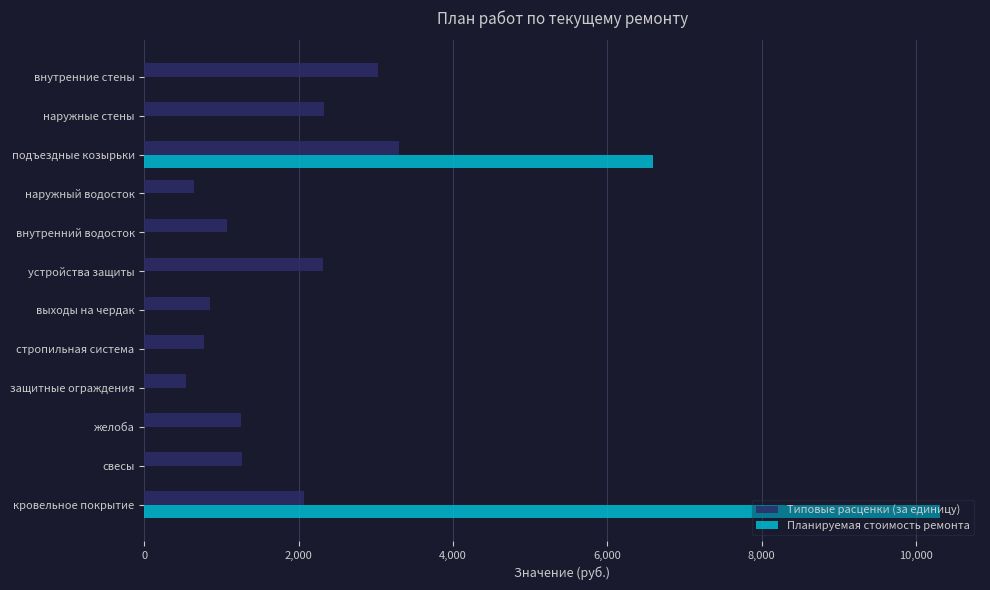

At which label is Типовые расценки (за единицу) closest to 1920?

кровельное покрытие